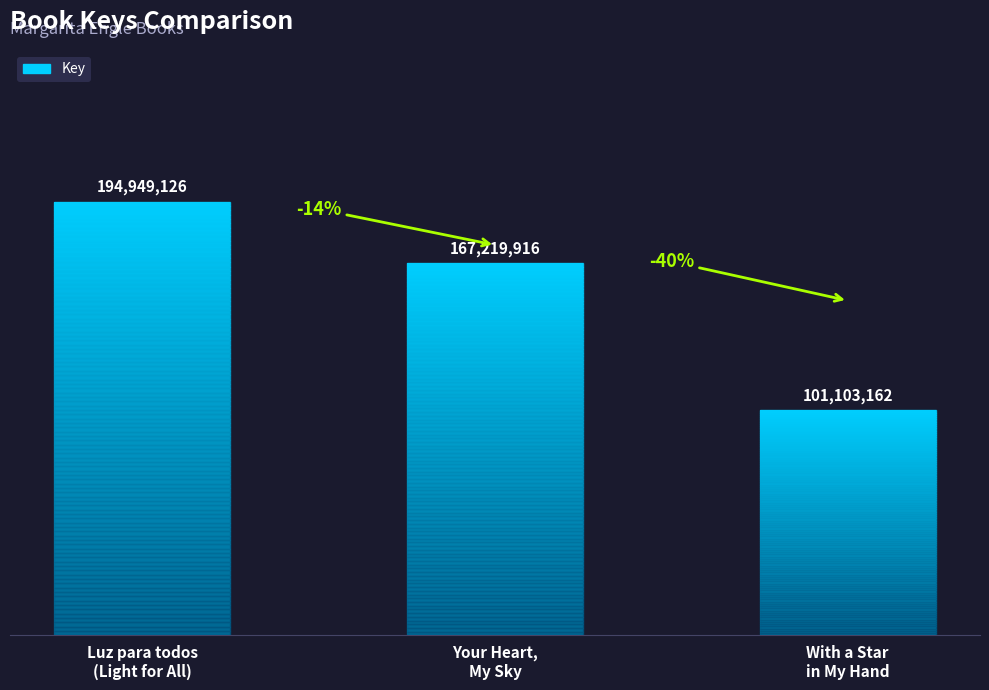

Does the chart contain any negative values?

No